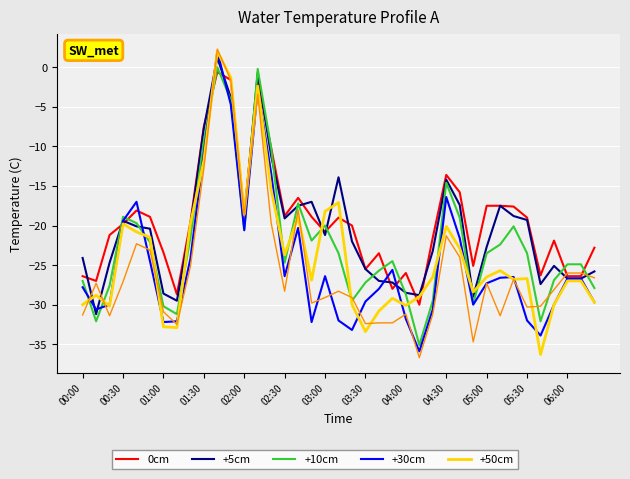

What is the maximum value shown in the chart?

2.3